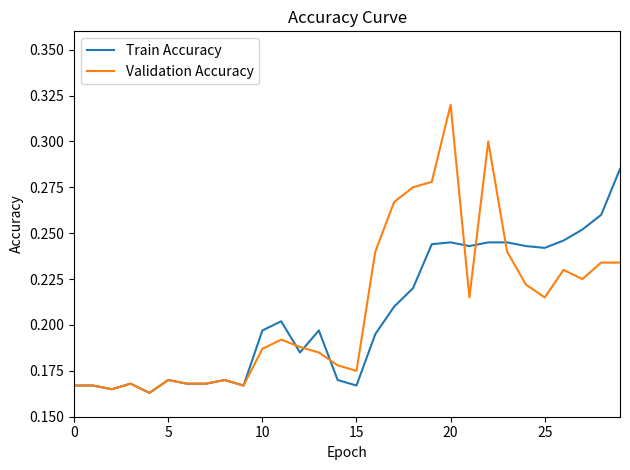

At how many categories does at least one series exceed 0?

30